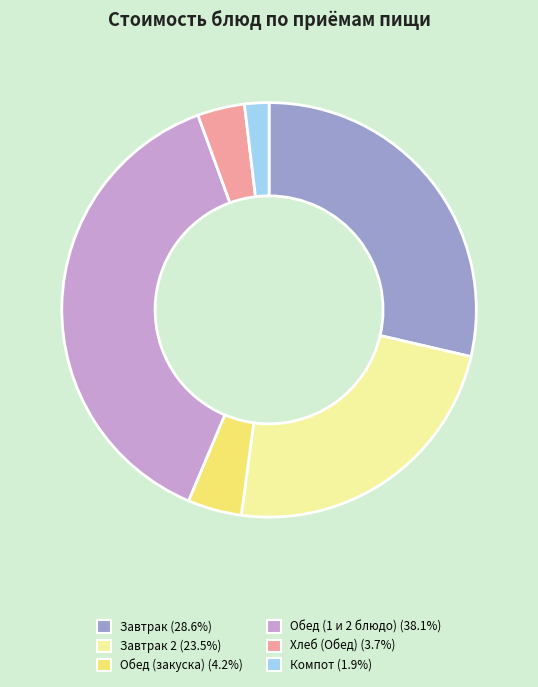

What is the ratio of the value at Хлеб (Обед) (3.7%) to the value at Компот (1.9%)?

1.9